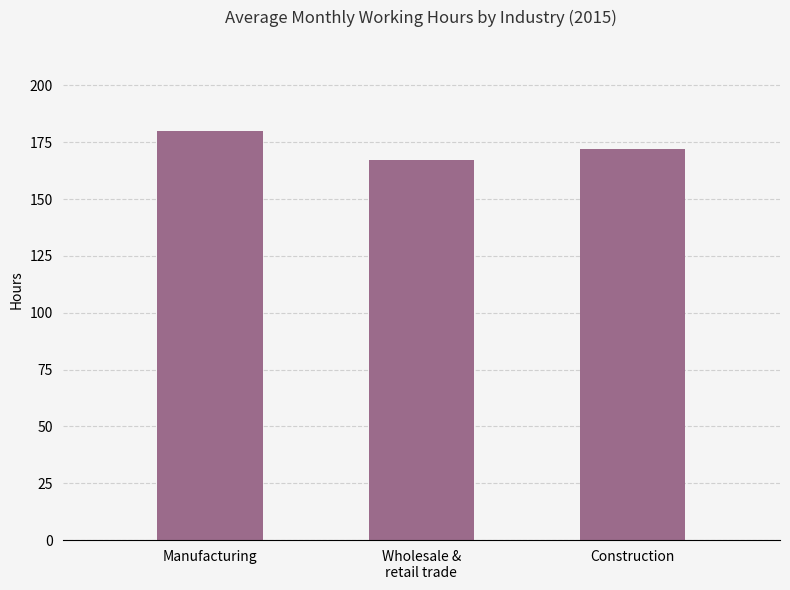

Reading left to right, extract all data points from this chart.

180.1	167.1	171.9